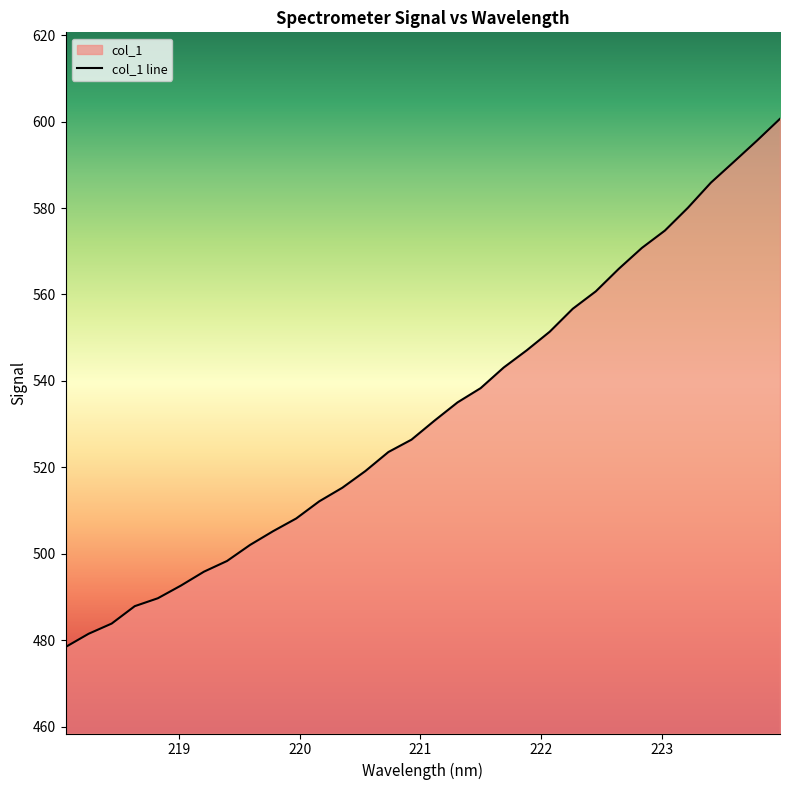

Does the chart have visible grid lines?

No